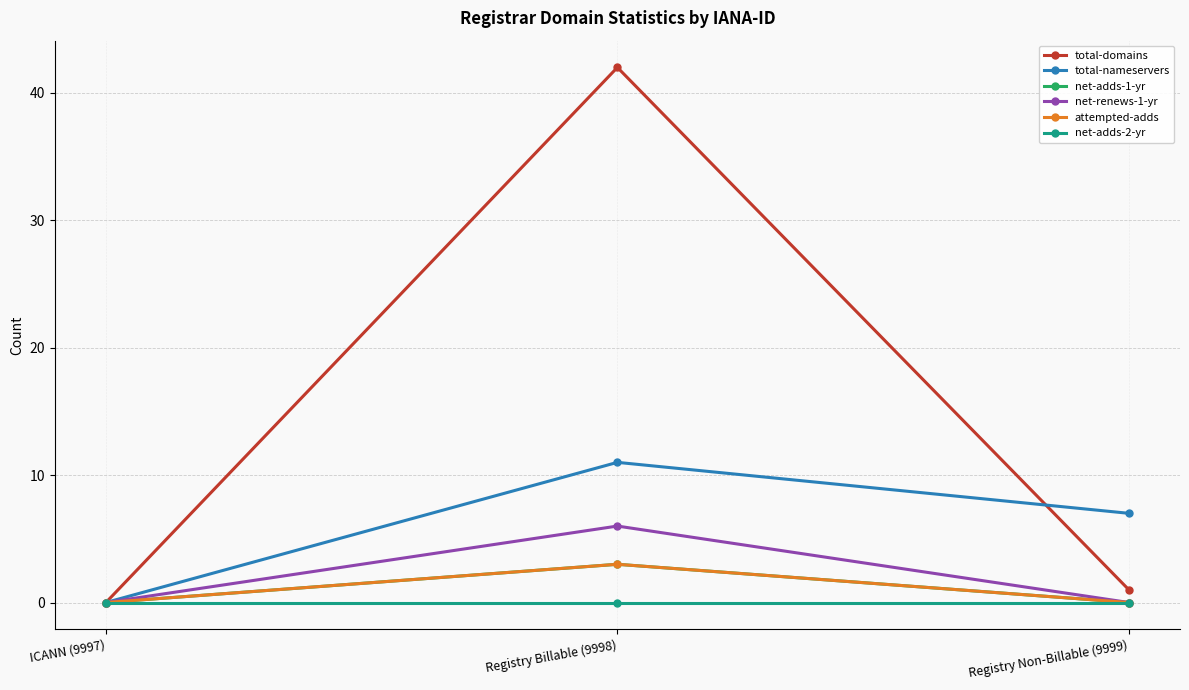

List the labels in order of net-adds-2-yr value, smallest first.

ICANN (9997), Registry Billable (9998), Registry Non-Billable (9999)